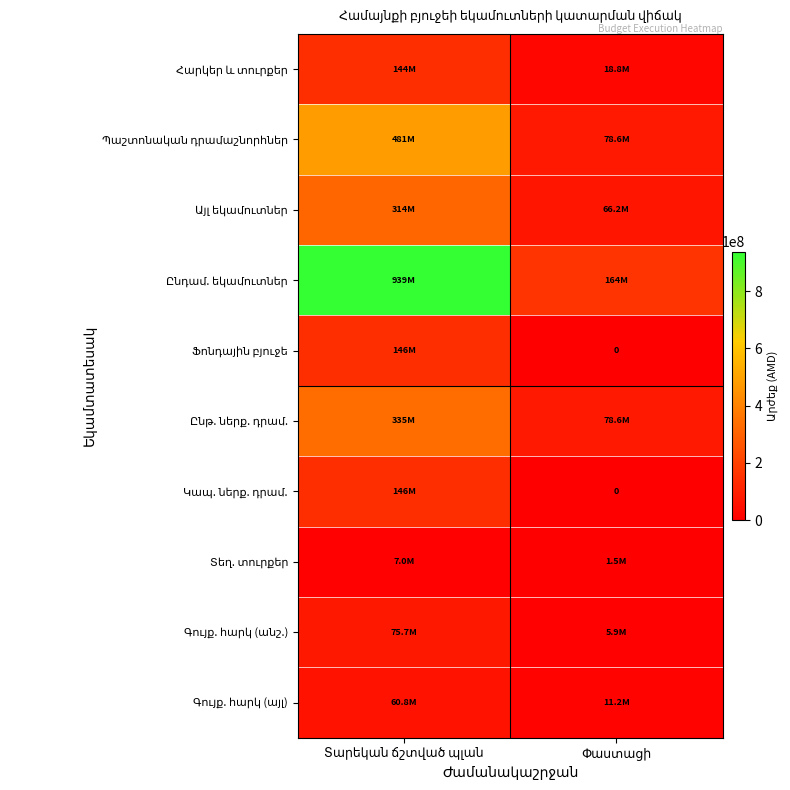

List the series in order of their peak value, highest first.

Ընդամ. եկամուտներ, Պաշտոնական դրամաշնորհներ, Ընթ. ներք. դրամ., Այլ եկամուտներ, Ֆոնդային բյուջե, Կապ. ներք. դրամ., Հարկեր և տուրքեր, Գույք. հարկ (անշ.), Գույք. հարկ (այլ), Տեղ. տուրքեր